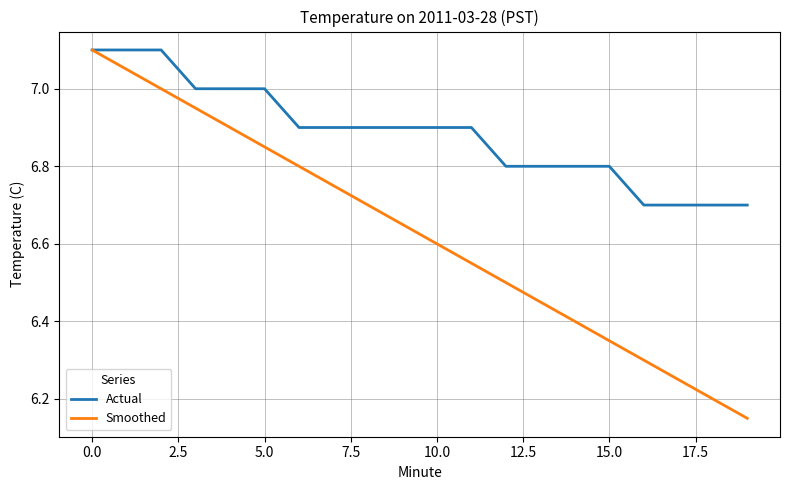

Rank the series by their average value, from highest to lowest.

Actual, Smoothed